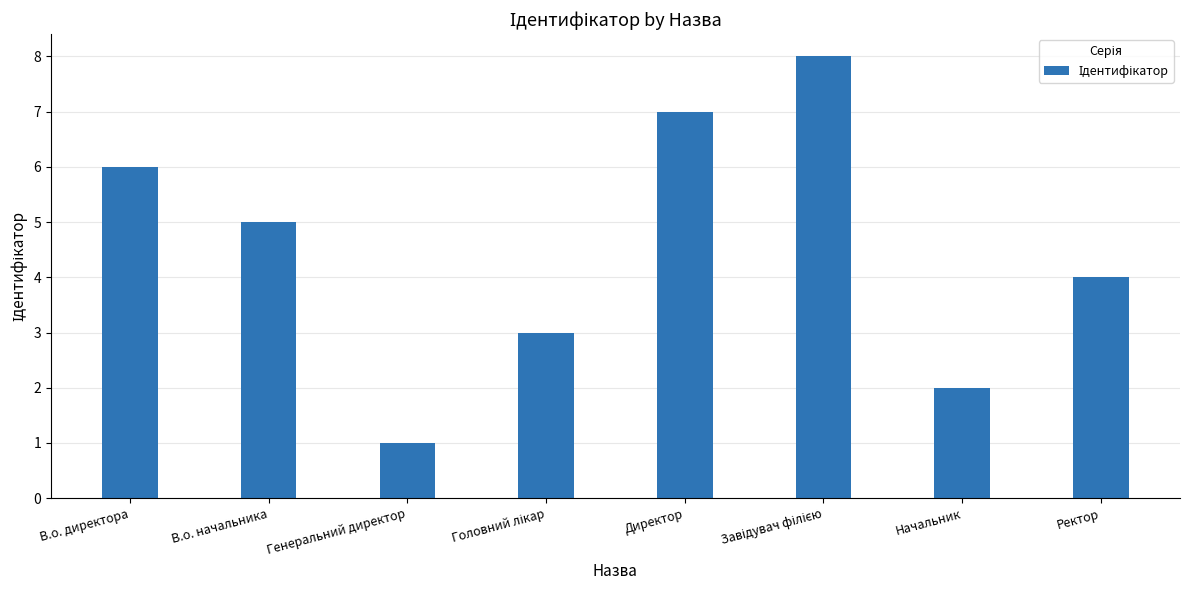

True or false: the data shows 2 at Начальник.

True